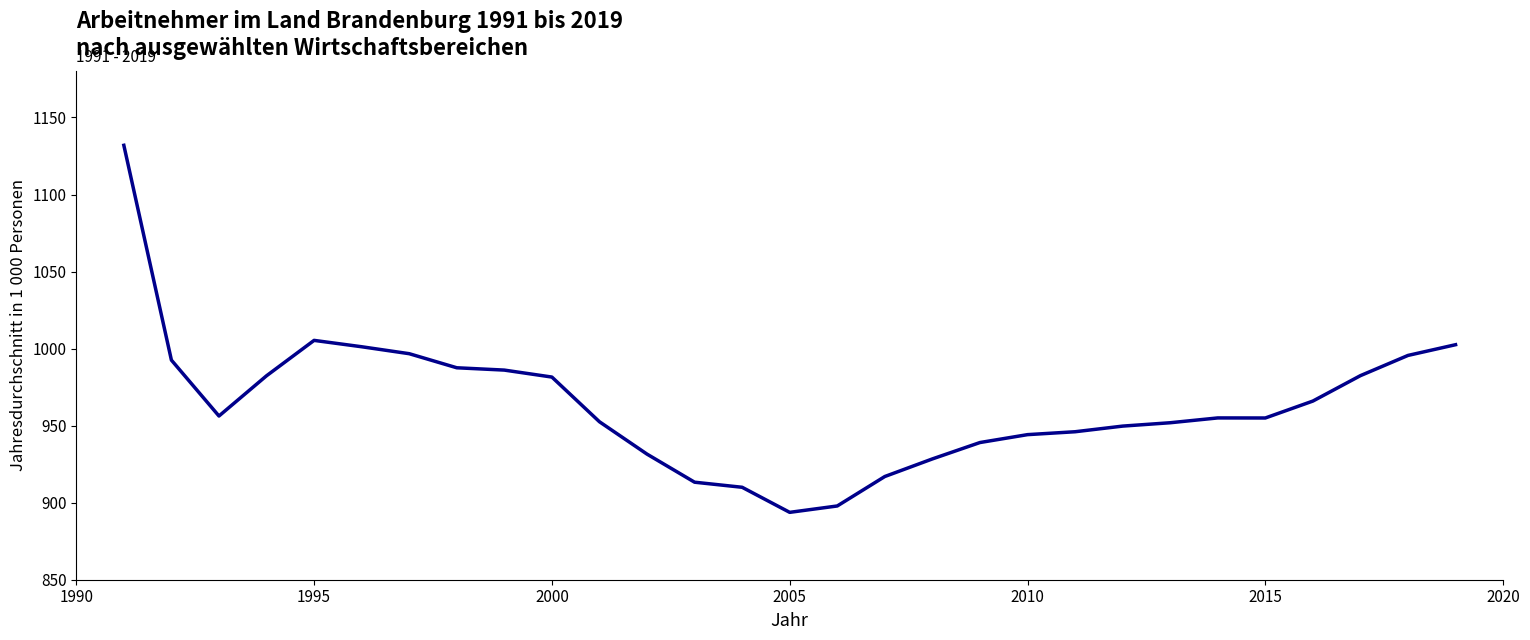

What is the greatest value displayed?

1131.9